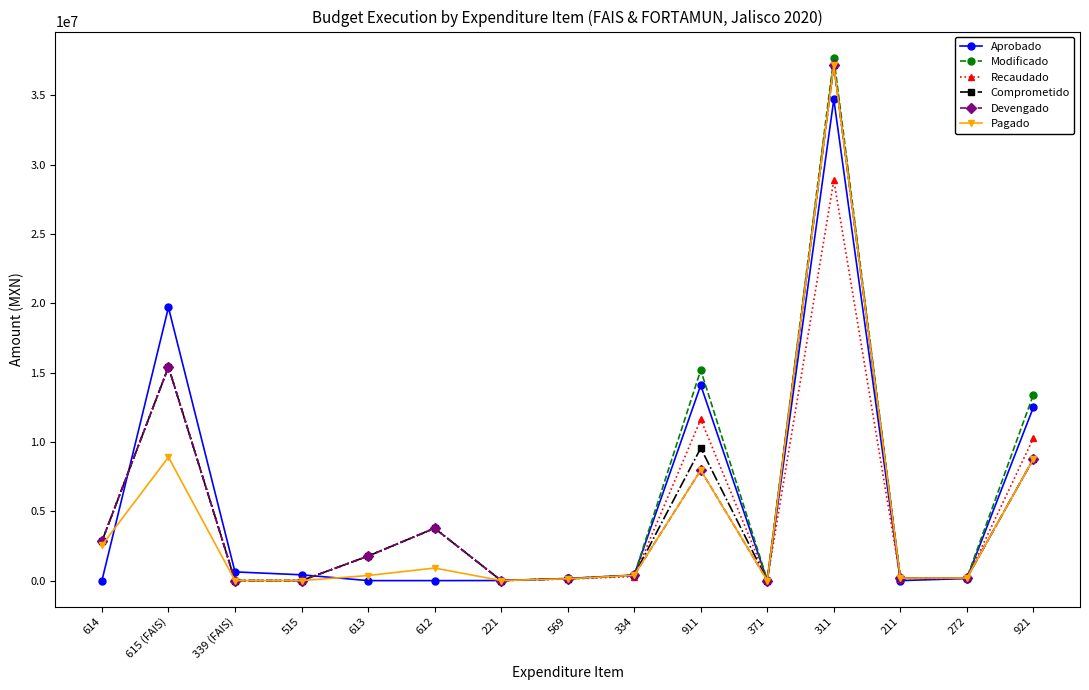

What is the approximate value of Comprometido at 569?

130974.3